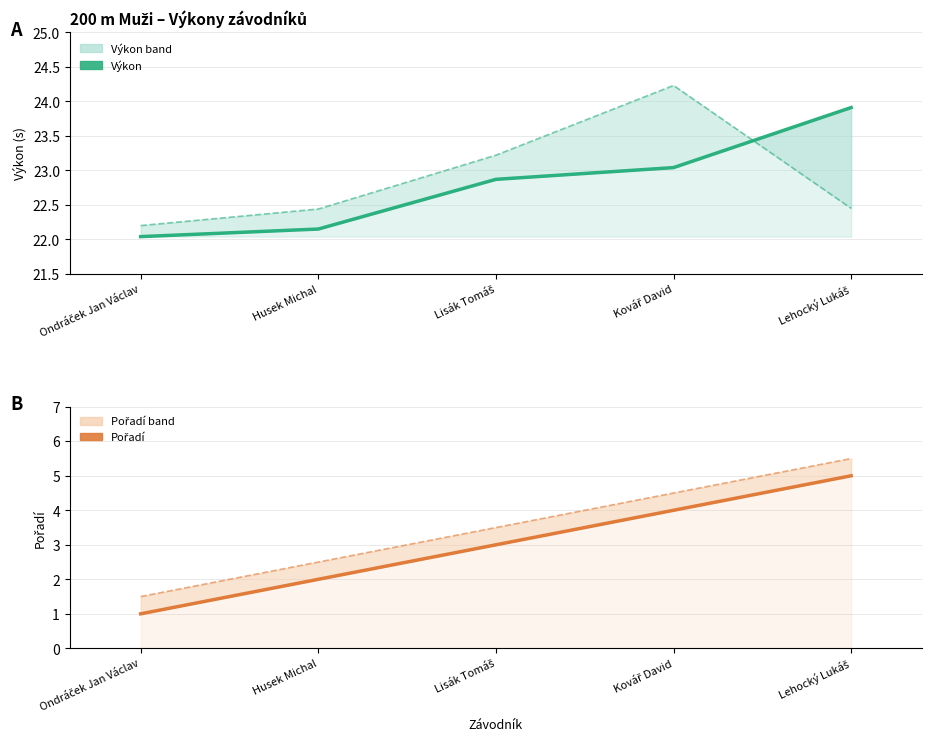

Reading left to right, transcribe all the data shown in this chart.

Výkon (PB band): 22.0	22.1	22.9	23.0	23.9
PB: 22.2	22.4	23.2	24.2	22.4
Pořadí: 1.0	2.0	3.0	4.0	5.0
Pořadí +0.5: 1.5	2.5	3.5	4.5	5.5